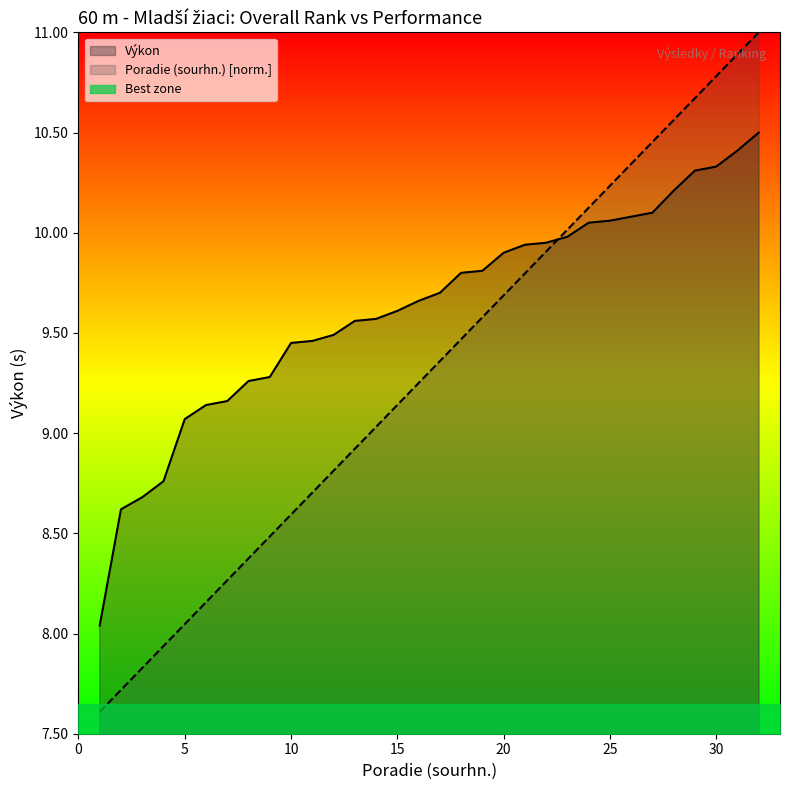

At how many categories does at least one series exceed 8?

32